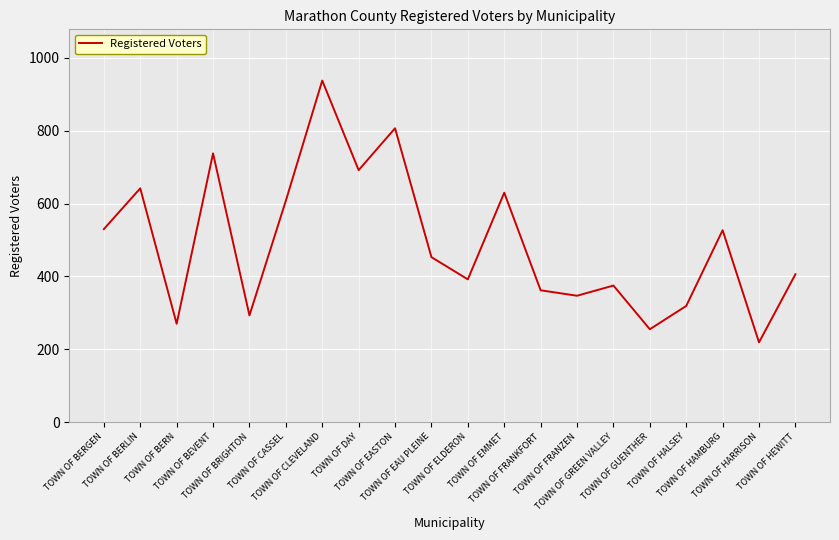

True or false: the data shows 375 at TOWN OF GREEN VALLEY.

True